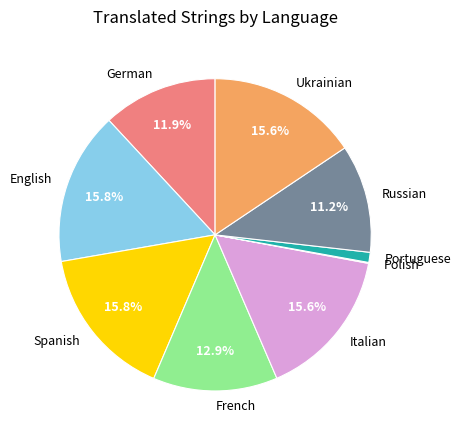

Between French and Italian, which is larger?

Italian